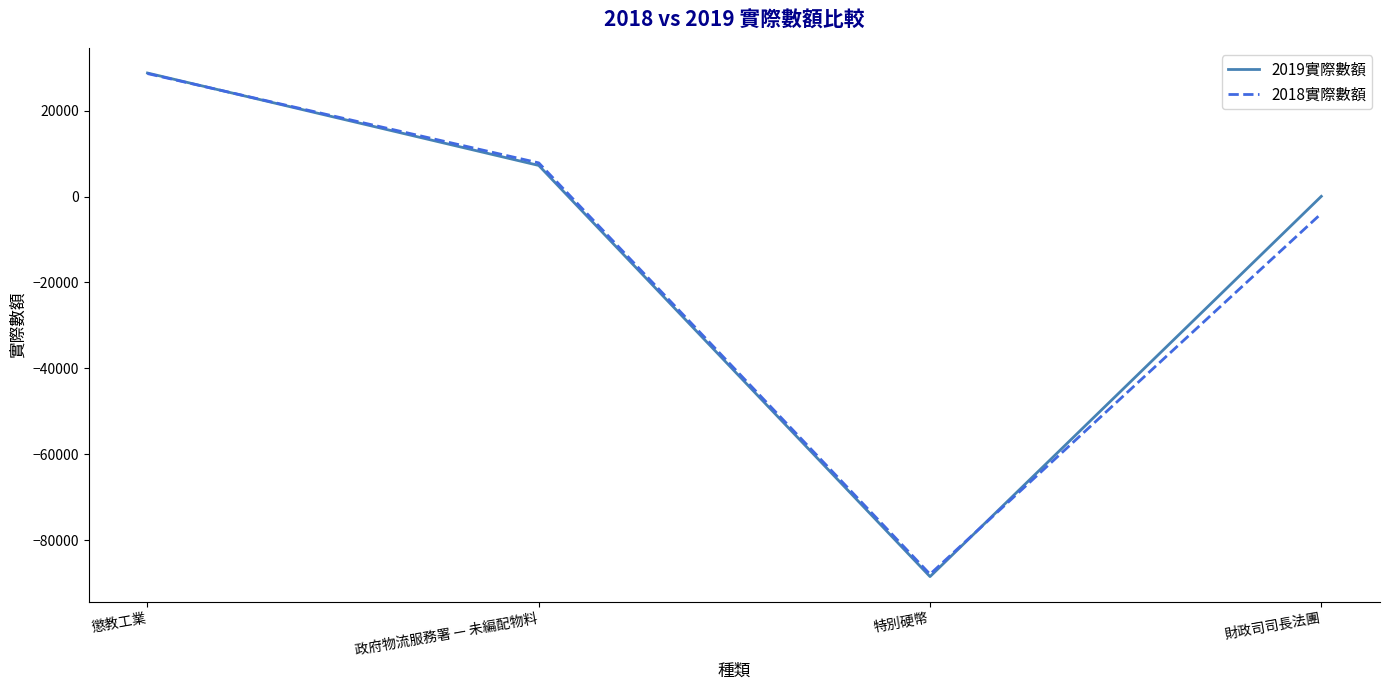

What is the difference between the maximum and minimum values in the 2019實際數額 series?

117236